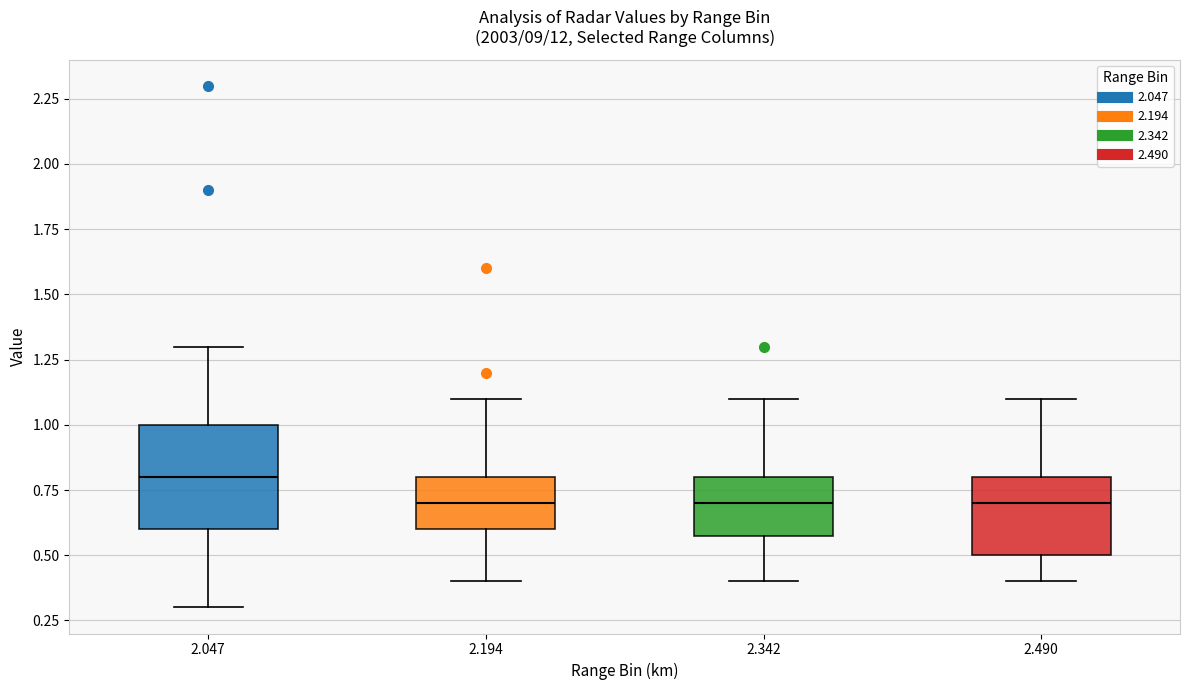

Where is the lower edge of the box at x = 2.194 on the y-axis? The values are not printed on the chart, so give them approximately, as read against the axis.

0.6